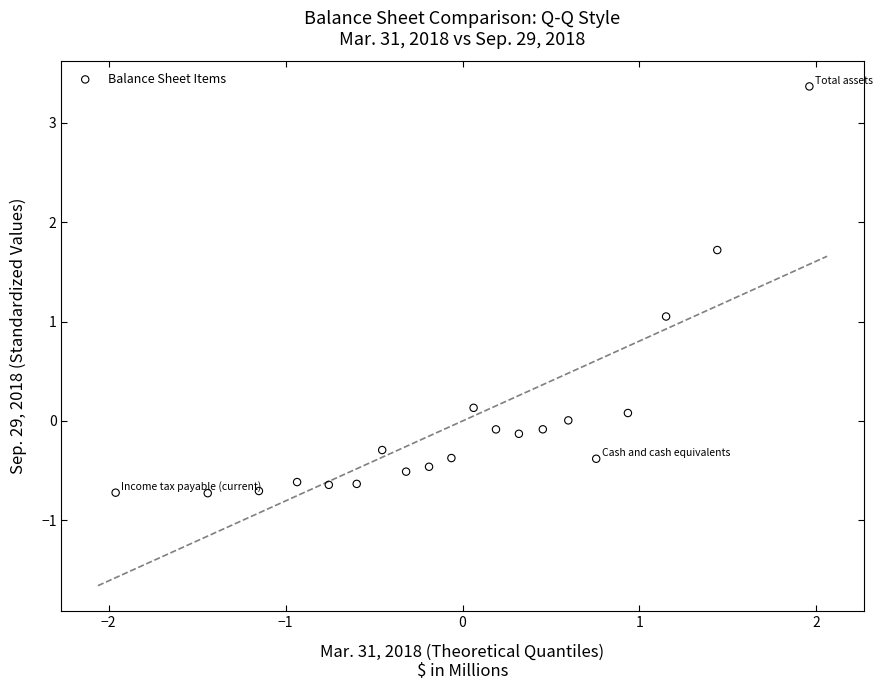

What is the range of X values (max minus min)?

3.9